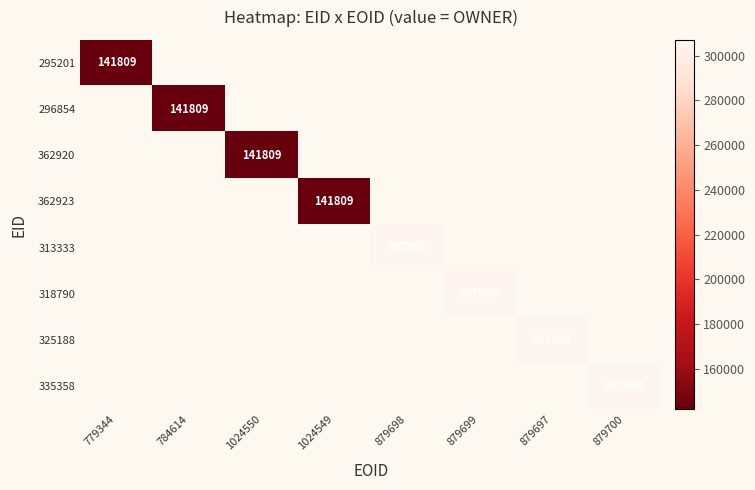

Is it true that 362920 equals 67492 at 1024550?

False